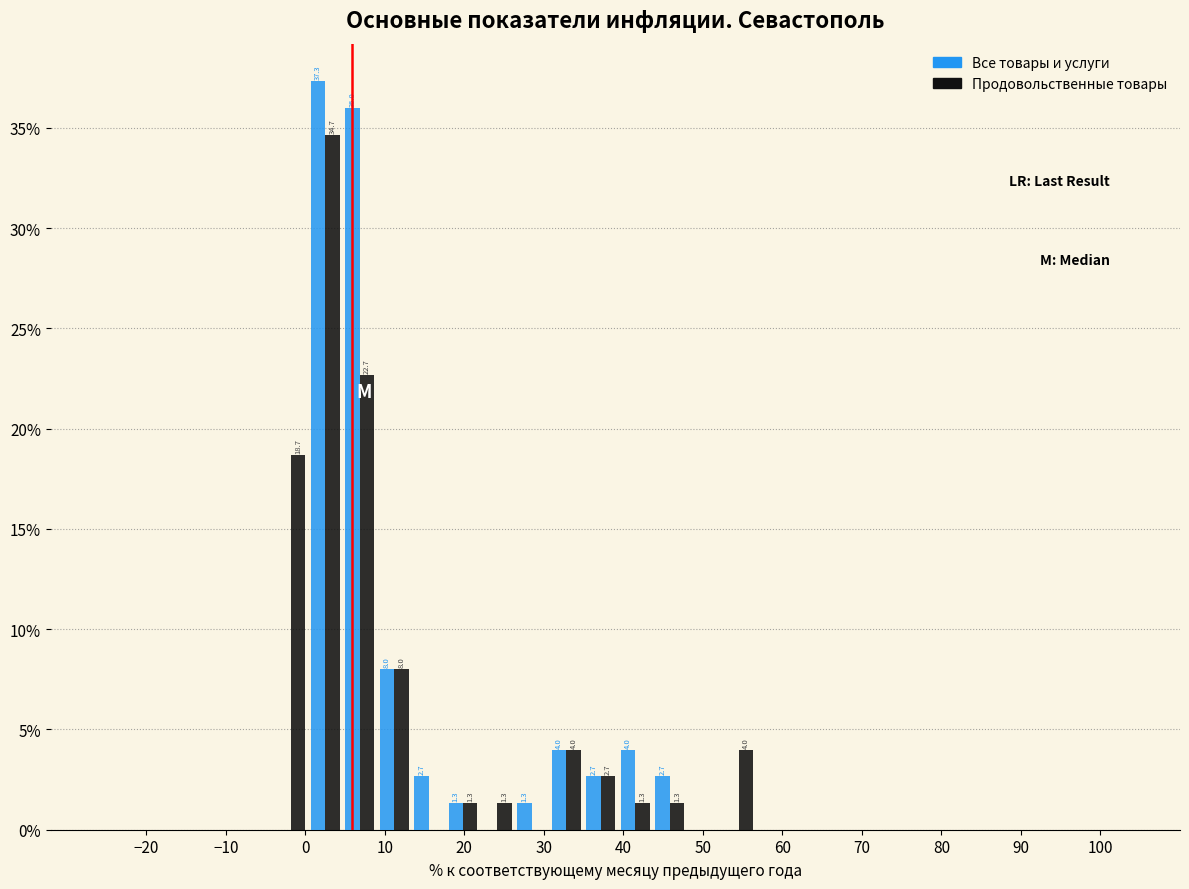

In the Все товары и услуги series, which range on the x-axis has the tallest bar?

0 to 5